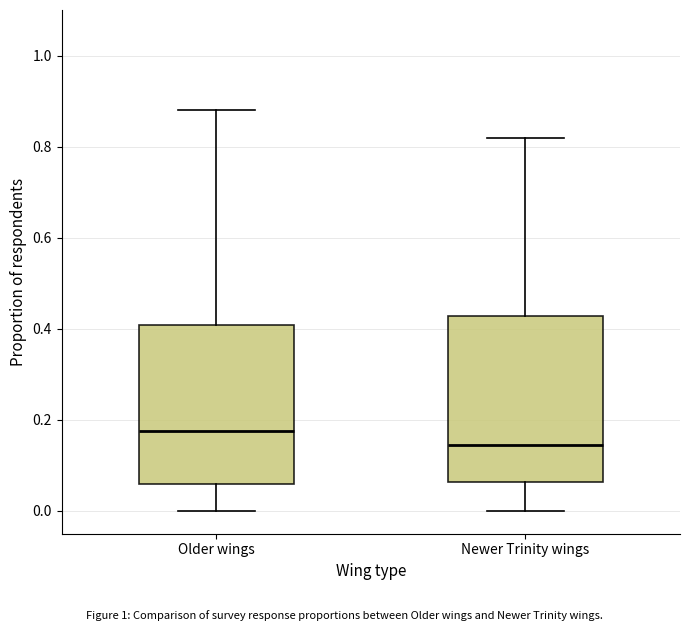

Where is the upper edge of the box for Newer Trinity wings on the y-axis? The values are not printed on the chart, so give them approximately, as read against the axis.

0.42